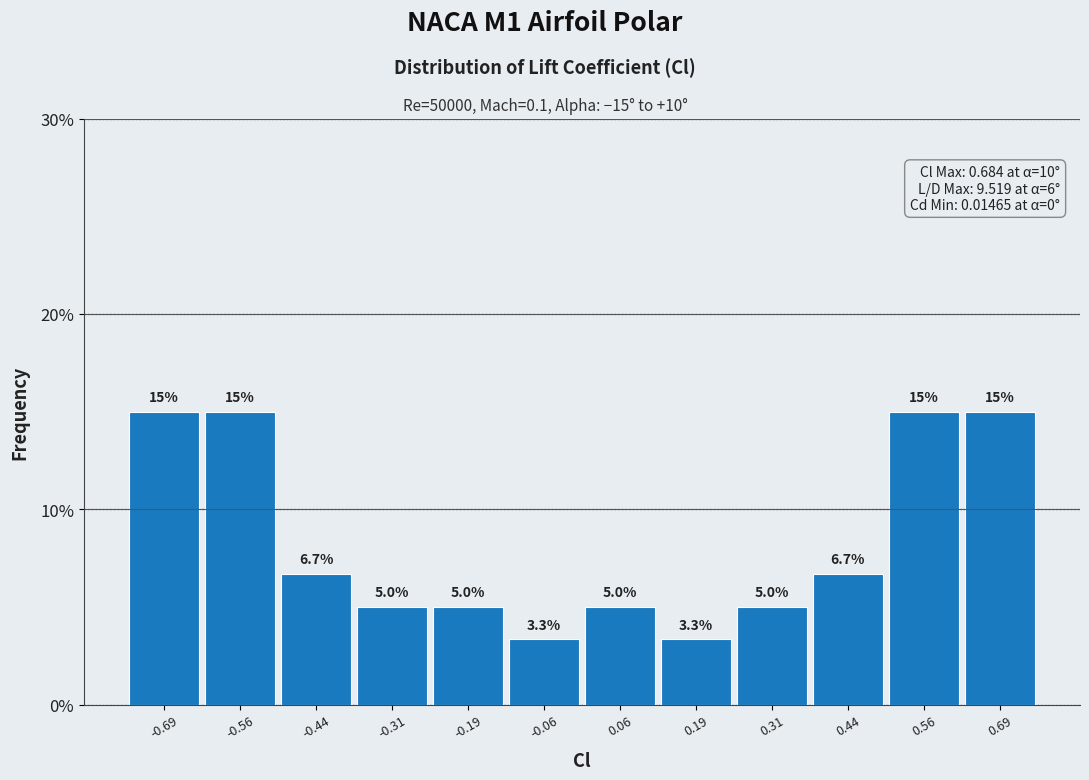

Reading left to right, list every bar in this chart as the range it spans on the x-axis followed by its height. The bar edges are not printed on the chart, so give them approximately, as read against the axis.

-0.750 to -0.625: 15.0
-0.625 to -0.500: 15.0
-0.500 to -0.375: 6.7
-0.375 to -0.250: 5.0
-0.250 to -0.125: 5.0
-0.125 to 0.000: 3.3
0.000 to 0.125: 5.0
0.125 to 0.250: 3.3
0.250 to 0.375: 5.0
0.375 to 0.500: 6.7
0.500 to 0.625: 15.0
0.625 to 0.750: 15.0